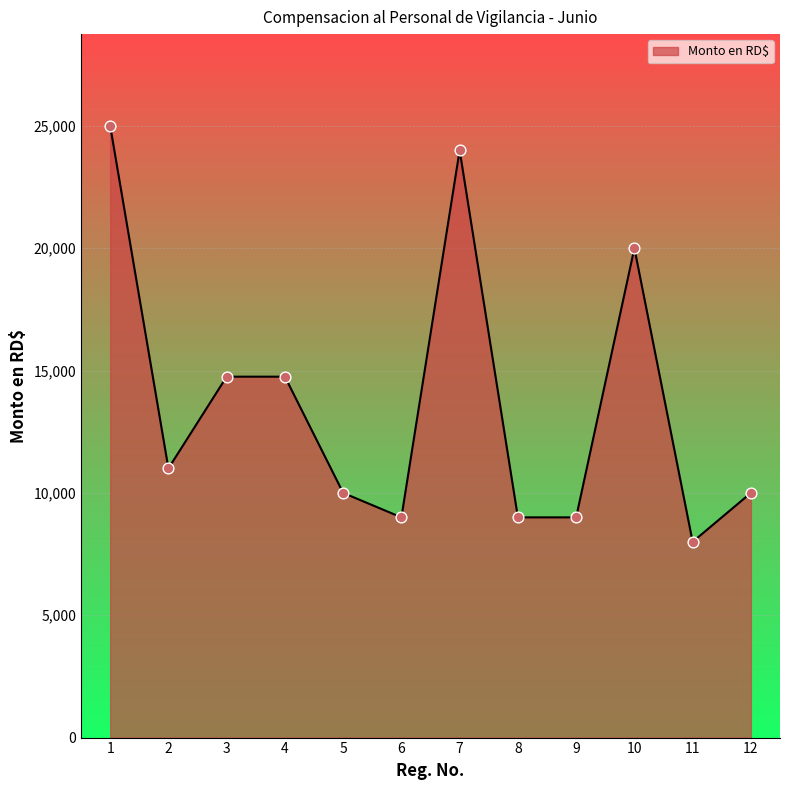

Between 1 and 11, which is larger?

1